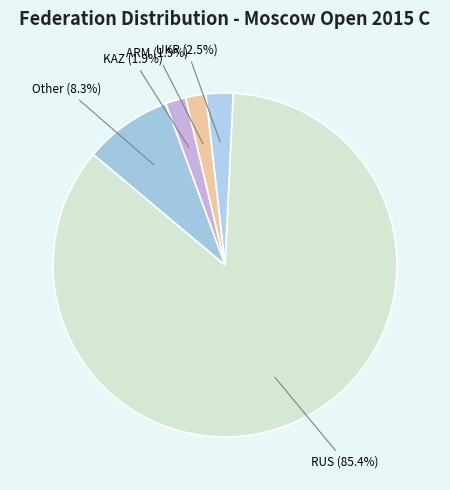

How many segments does this pie chart have?

5